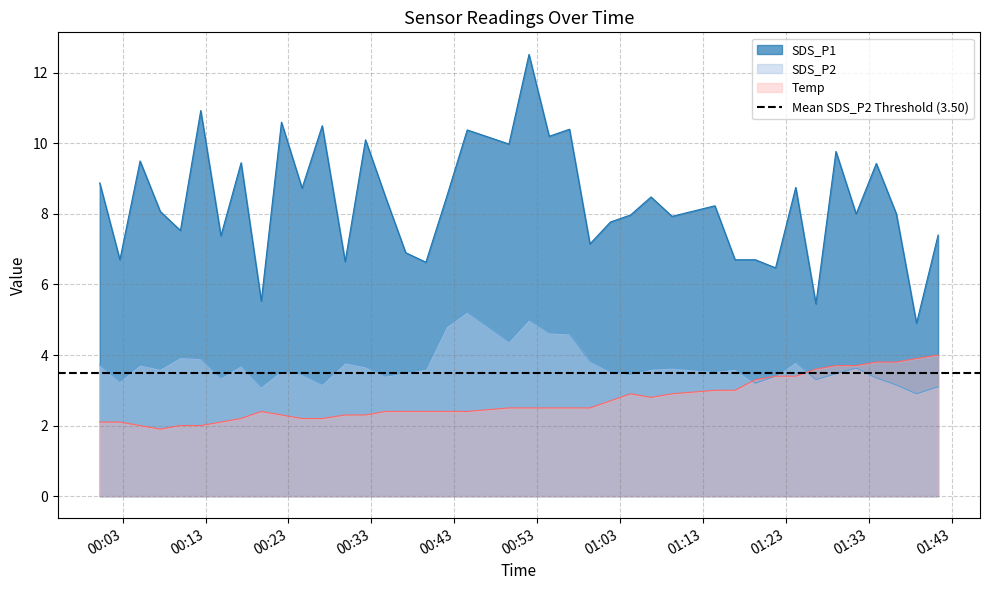

What is the spread (max minus min) of values at 2023/01/06 00:14:51?

5.3